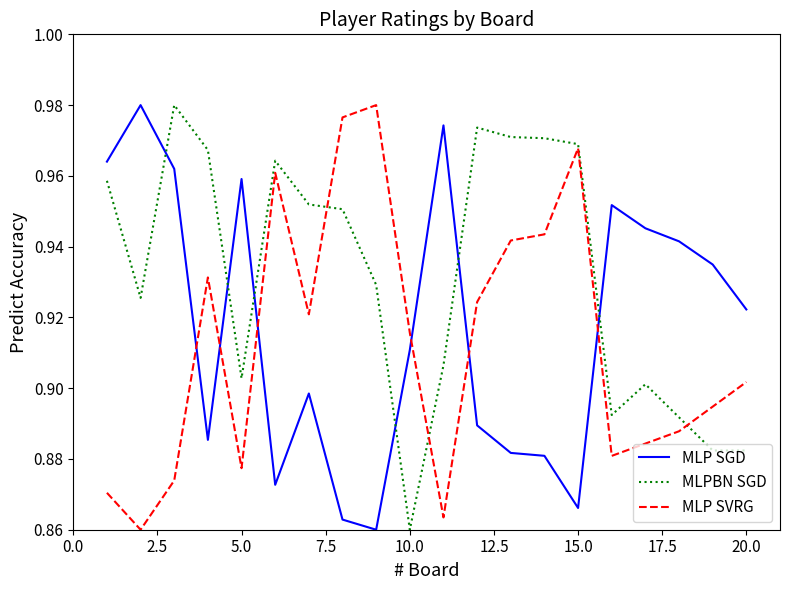

True or false: MLP SVRG and MLP SGD intersect in this chart.

True